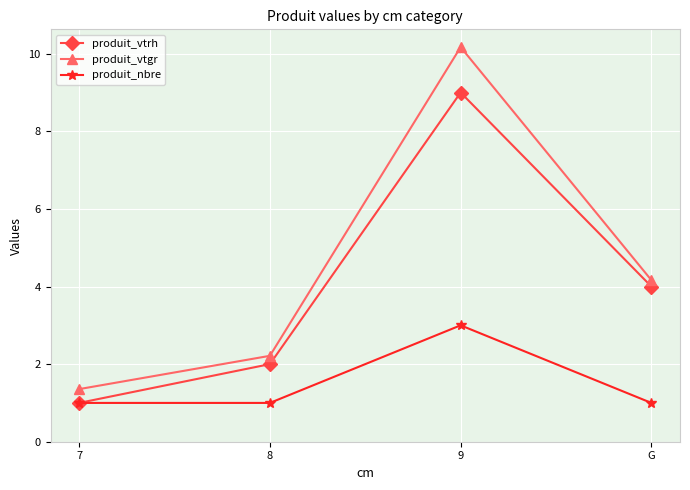

What is the lowest value of the produit_vtgr series?

1.4